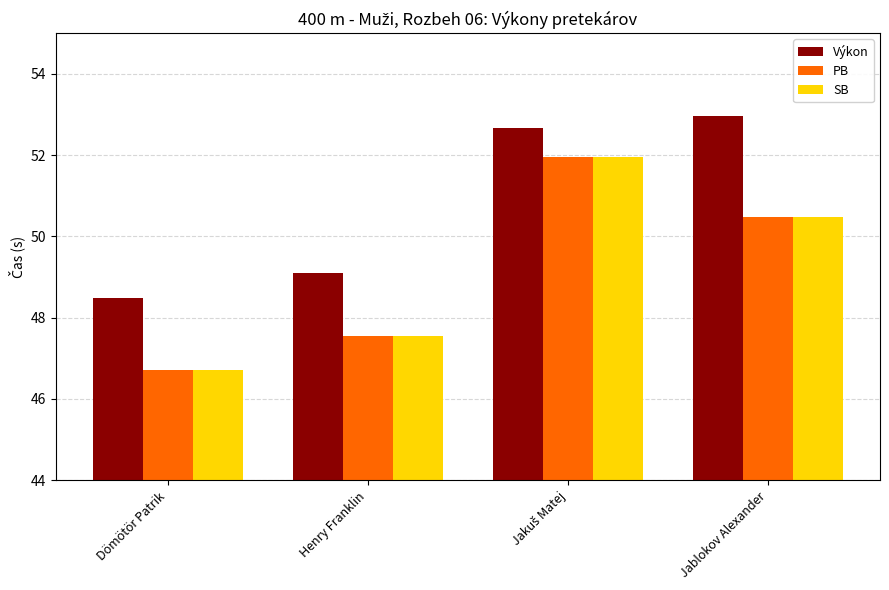

Where is Výkon nearest to the value 50?

Henry Franklin